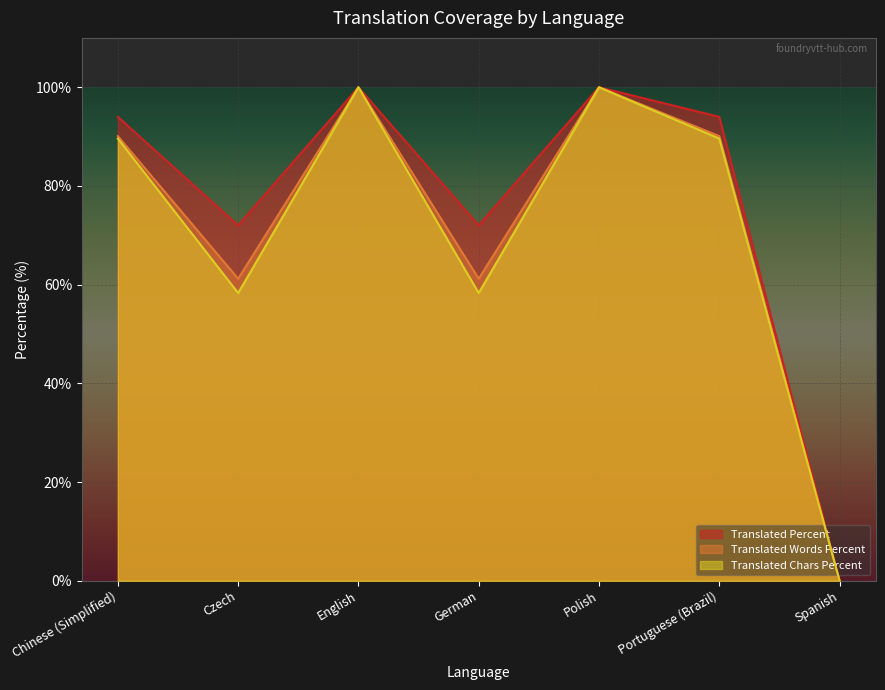

At which category is the sum across all series the highest?

English